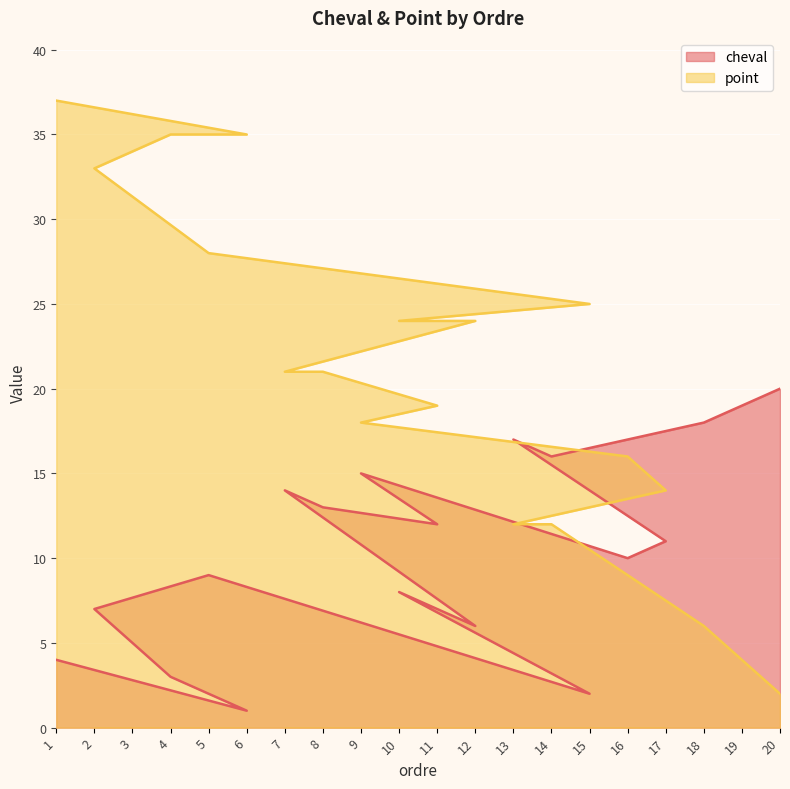

What is the difference between the maximum and second lowest values in the cheval series?

18